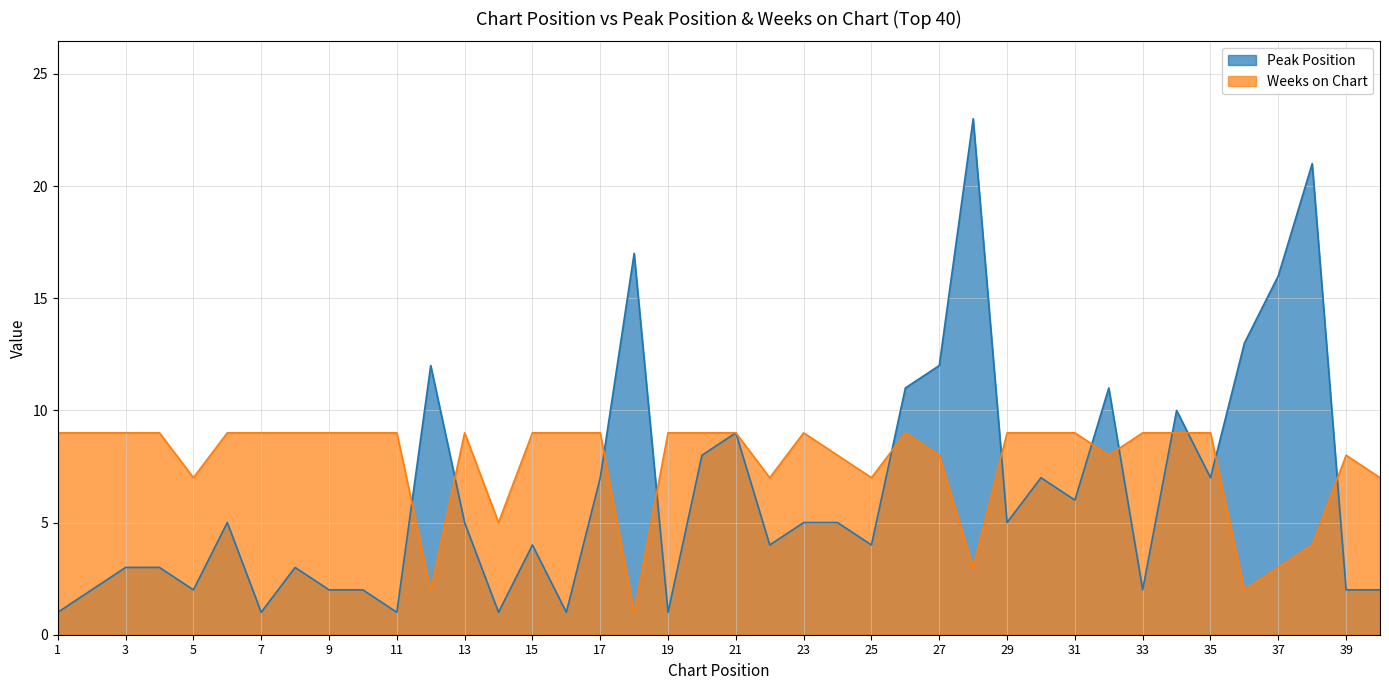

What are all the series names shown in the legend?

Peak Position, Weeks on Chart